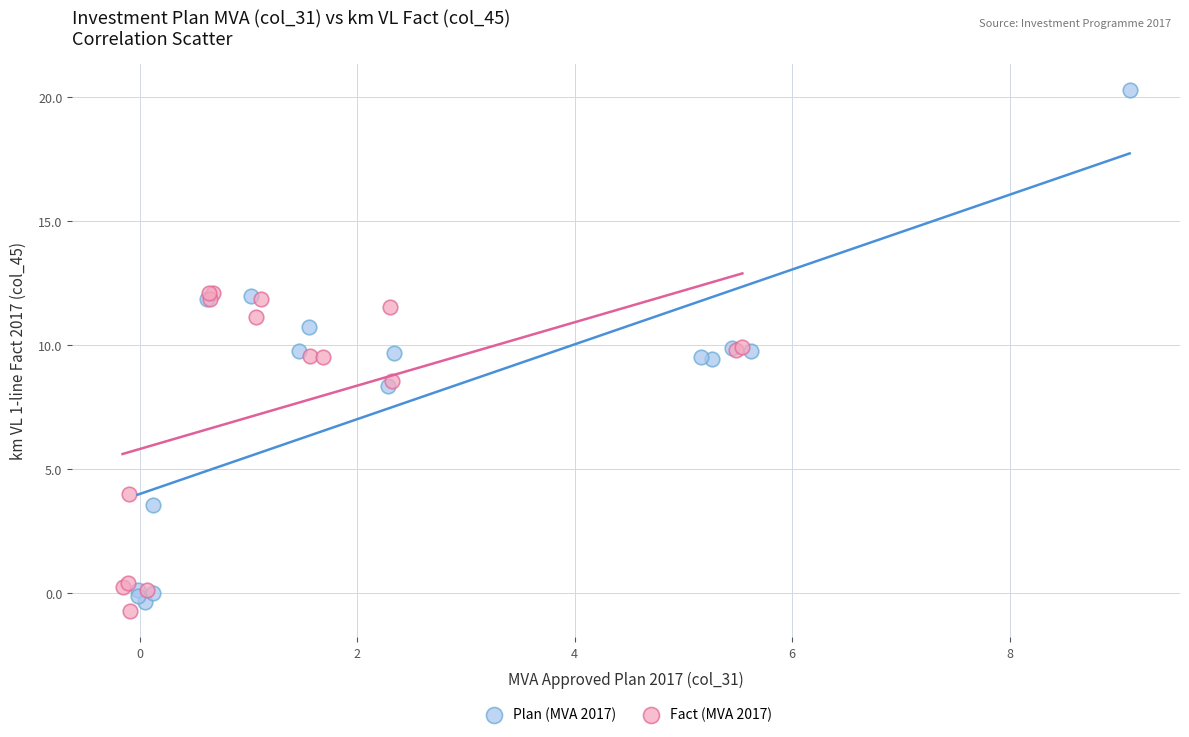

Which series contains the lowest Y value?

Fact (MVA 2017)